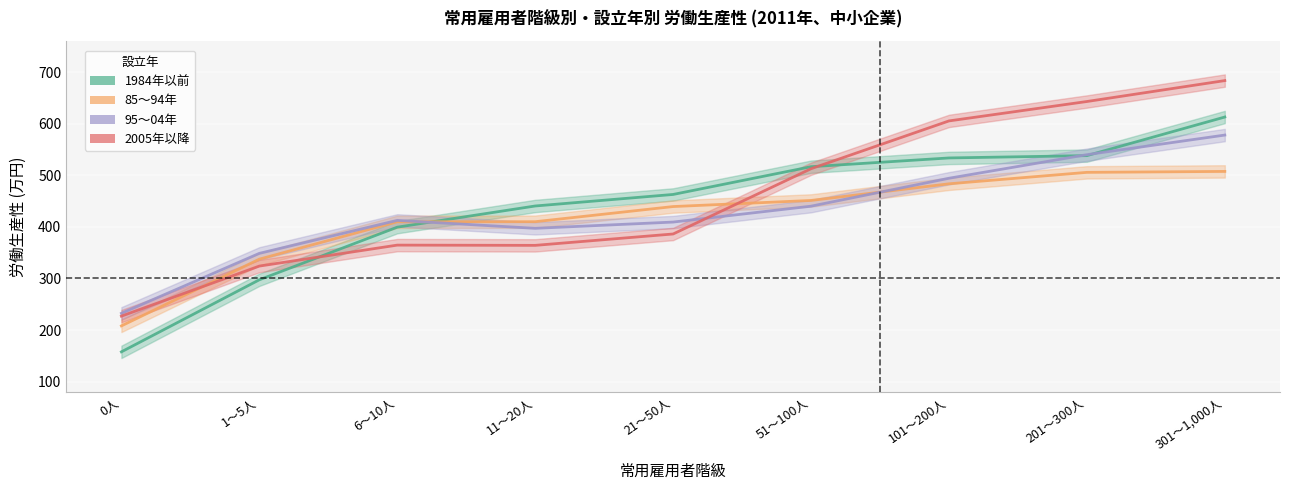

List the series in order of their overall mean, highest first.

2005年以降, 1984年以前, 95～04年, 85～94年